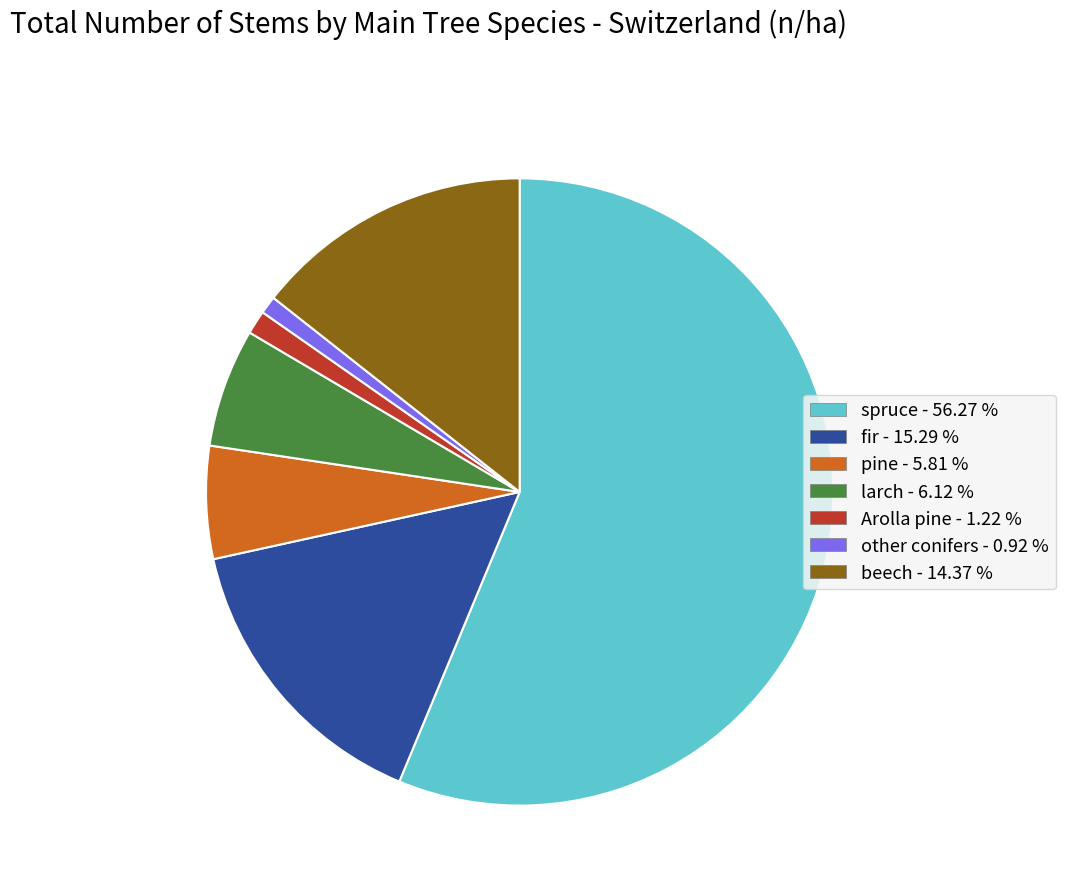

Which category has the biggest portion of the pie?

spruce